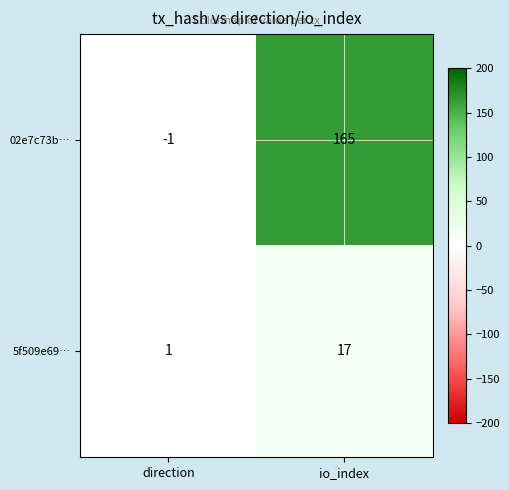

Where is 5f509e69… nearest to the value 9?

direction